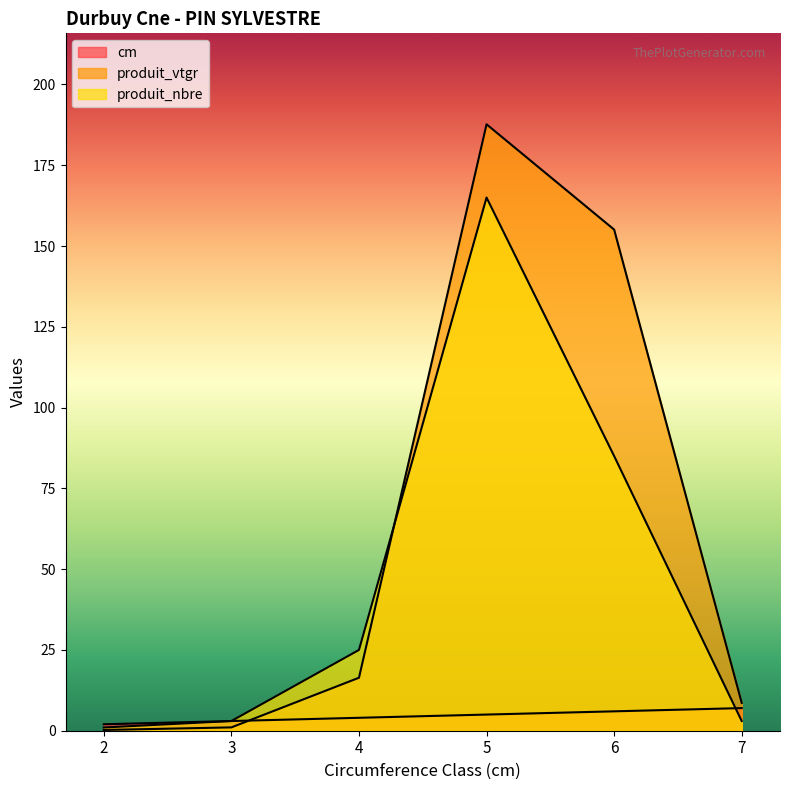

What is the difference between the maximum and minimum values in the produit_nbre series?

164.0